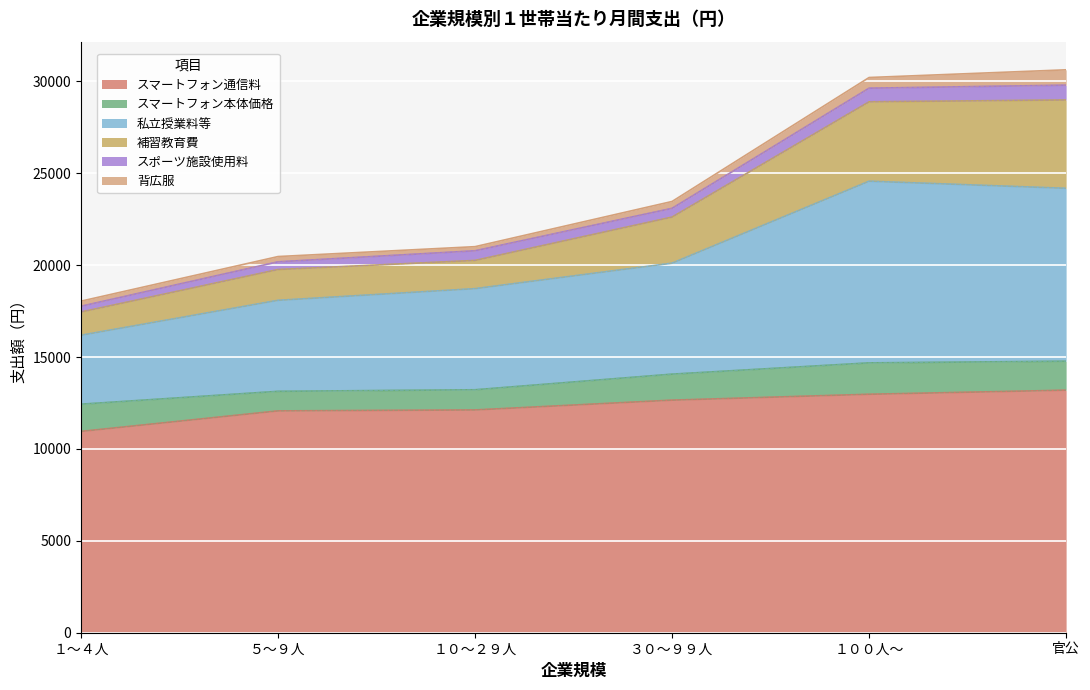

The value of スマートフォン通信料 at 官公 is 13195. True or false?

True